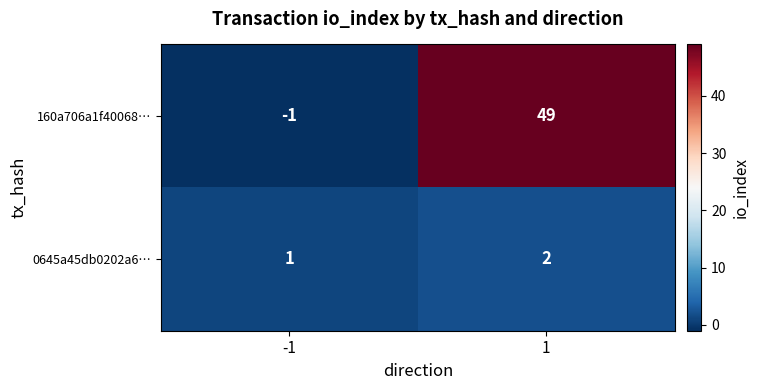

Which series changed the most between -1 and 1?

160a706a1f40068…